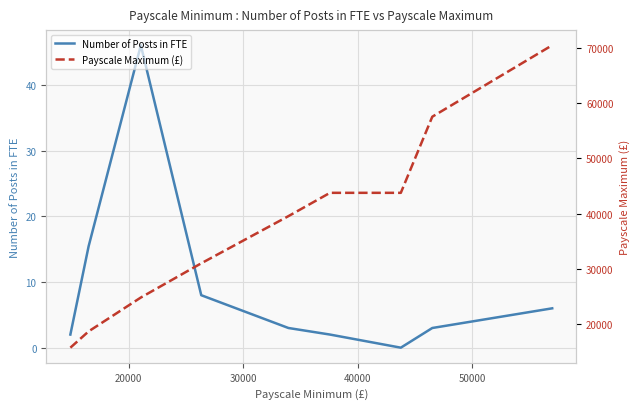

List the series in order of their overall mean, lowest first.

Number of Posts in FTE, Payscale Maximum (£)